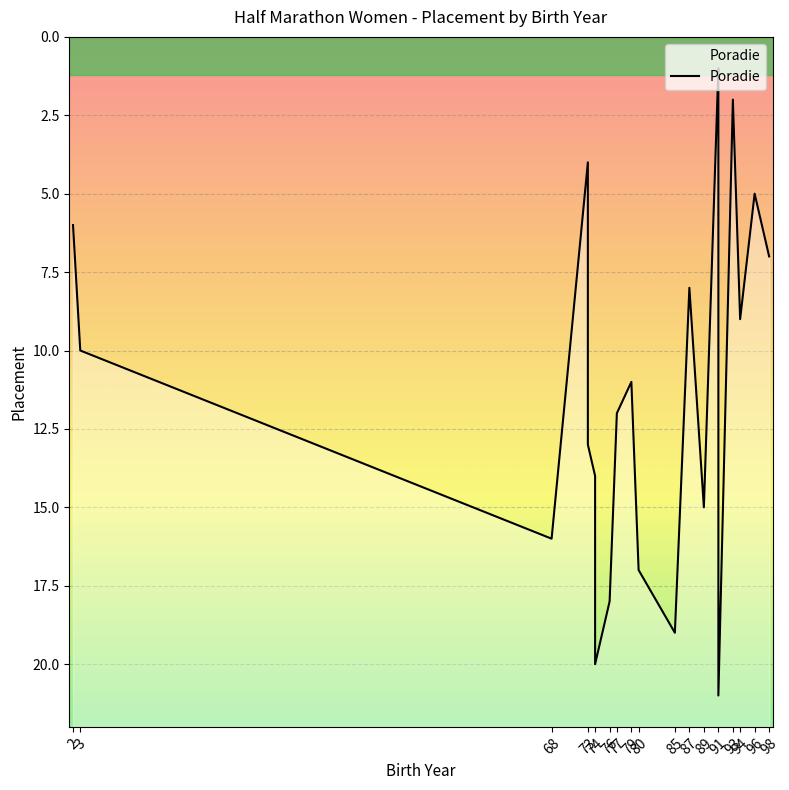

Reading left to right, extract all data points from this chart.

6	10	16	4	13	14	20	18	12	11	17	19	8	15	1	3	21	2	9	5	7